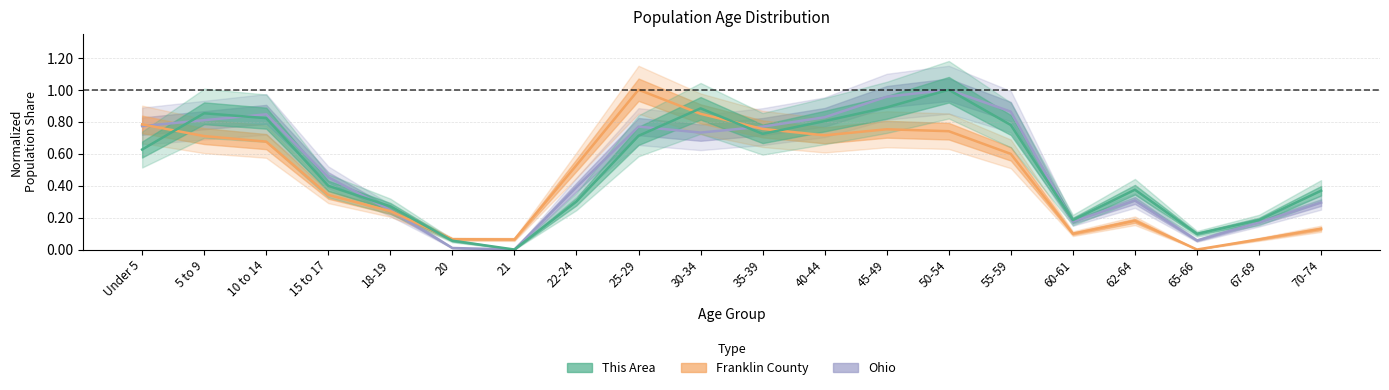

In Ohio, how many points are lower than both neighbors (excluding endpoints)?

4